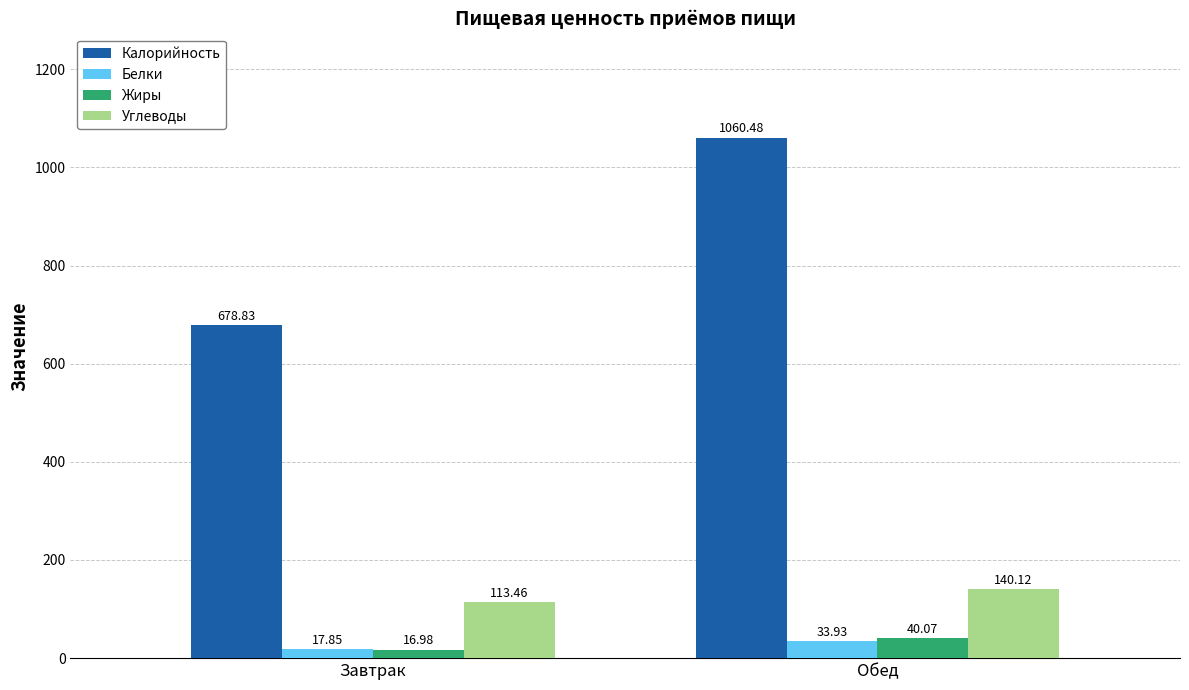

What is the average value of the Белки series?

25.9